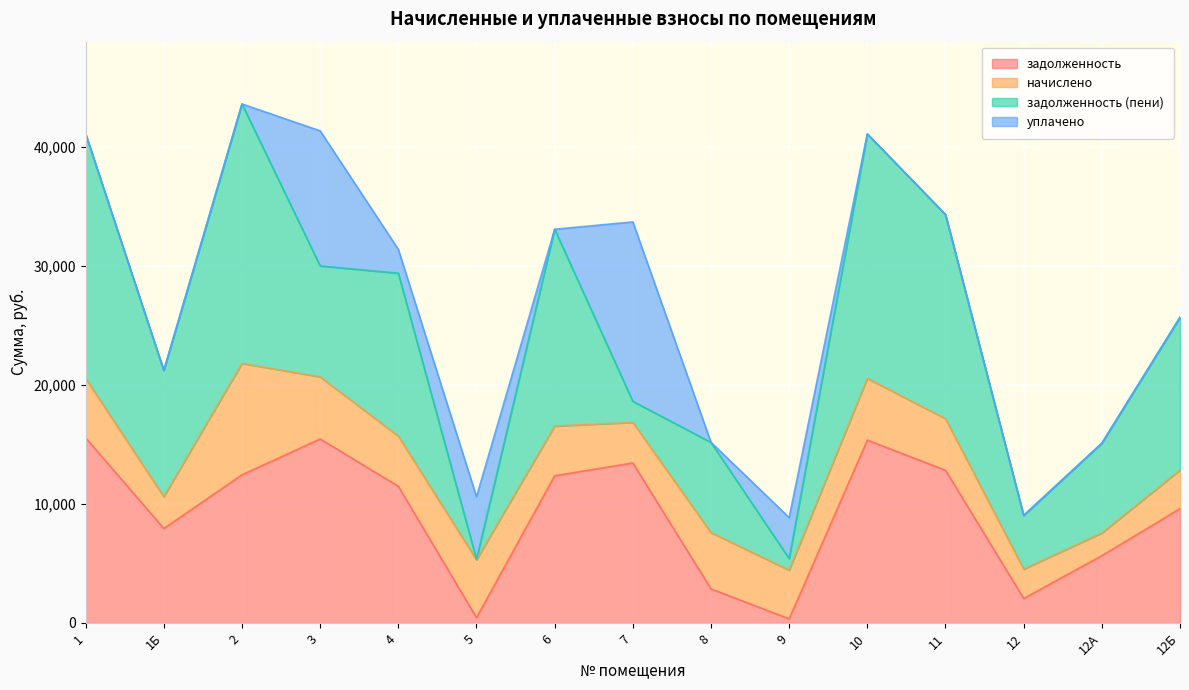

At 8, list the series in order from smallest to largest.

уплачено, задолженность, начислено, задолженность (пени)